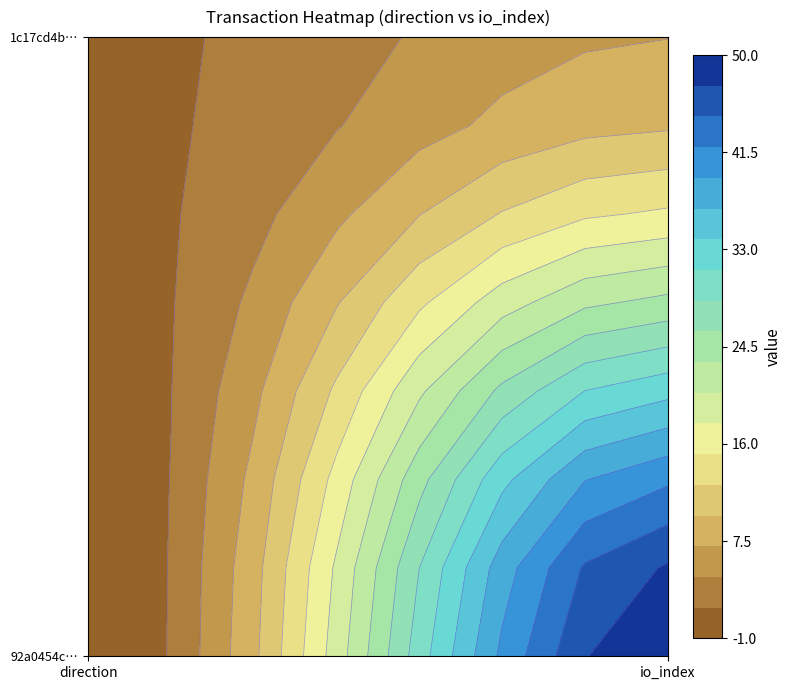

What is the difference between the maximum and minimum values in the 1c17cd4b057c2b535297d36c56c18e194f97568 series?

6